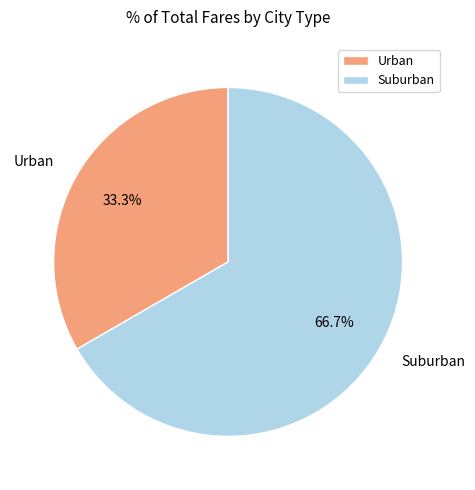

What is the largest slice in the pie chart?

Suburban